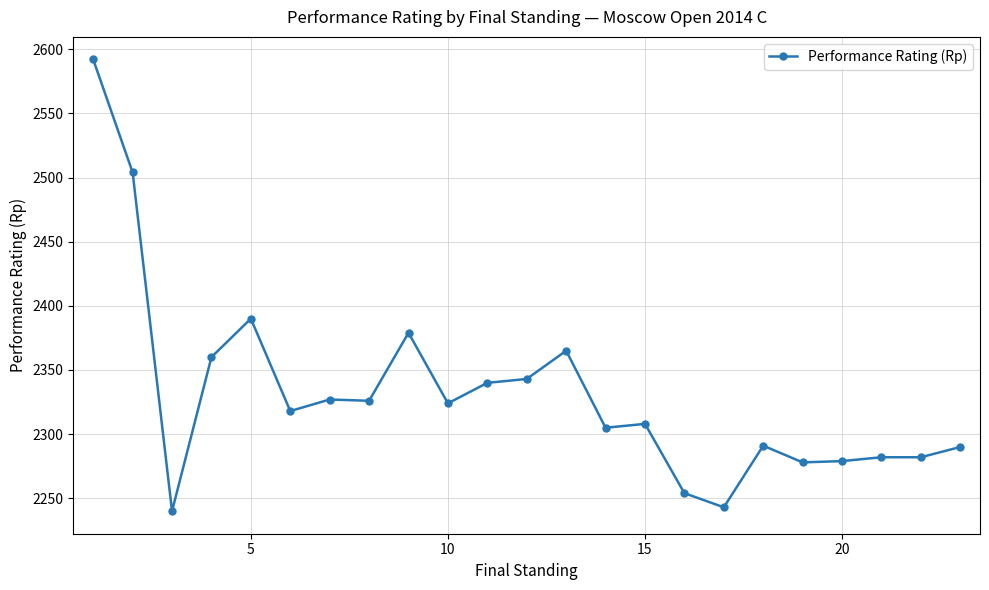

What is the maximum value shown in the chart?

2592